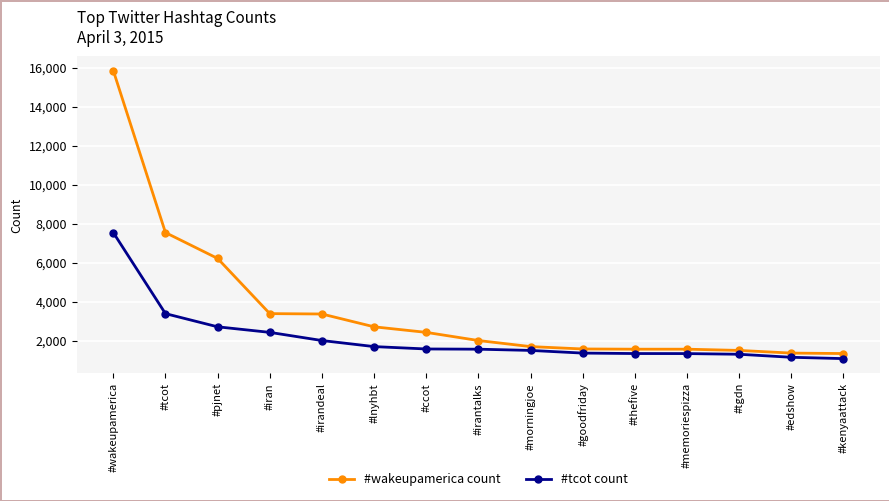

True or false: #wakeupamerica count and #tcot count intersect in this chart.

False